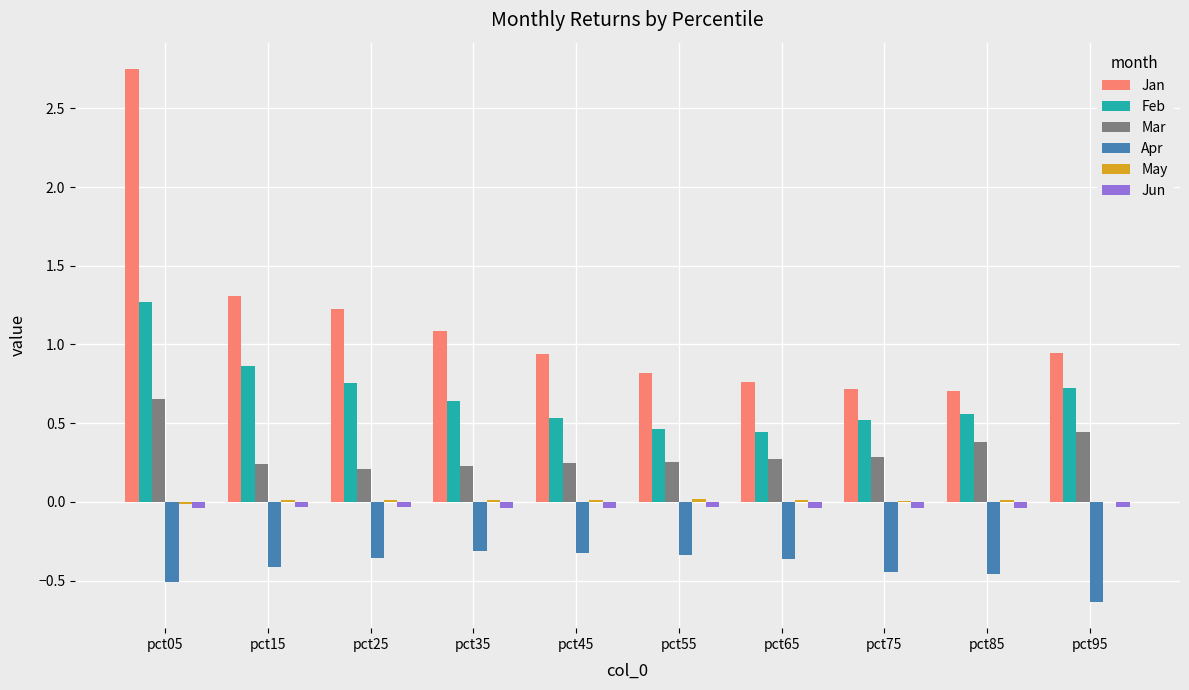

How many series are shown in this chart?

6